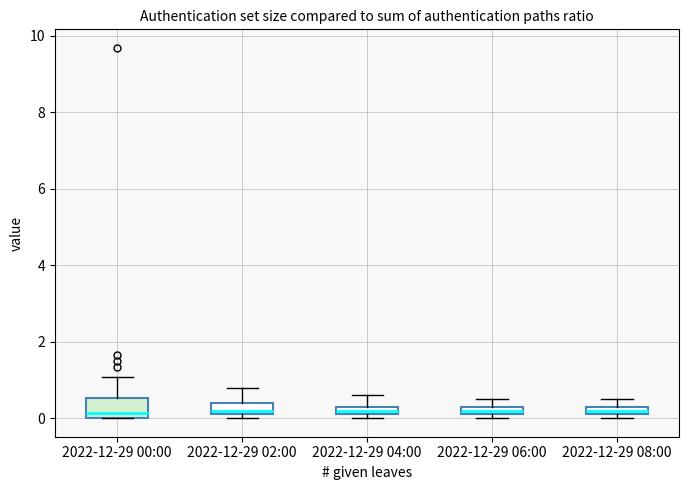

Where is the lower edge of the box for 2022-12-29 02:00 on the y-axis? The values are not printed on the chart, so give them approximately, as read against the axis.

0.2